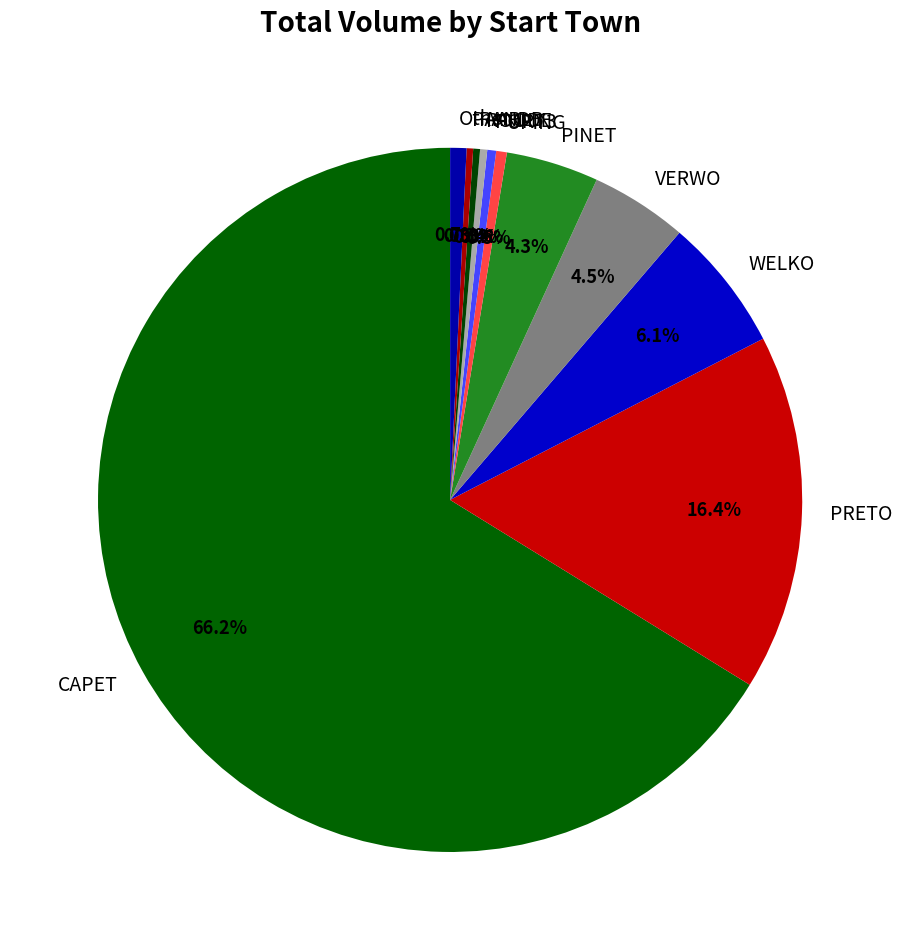

What percentage is NOT represented by PAARL?

99.7%